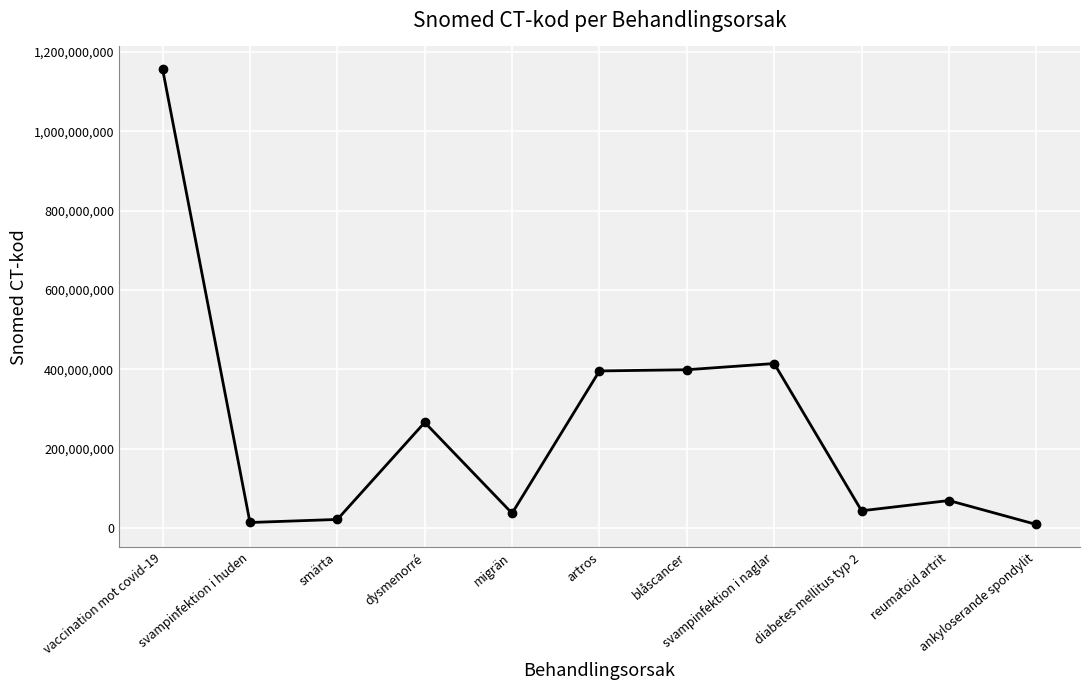

What is the greatest value displayed?

1156257007